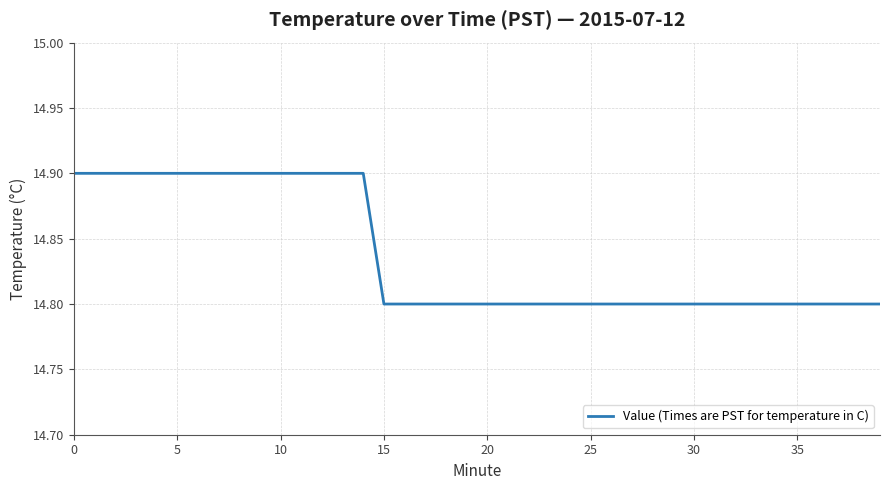

What is the smallest value displayed?

14.8